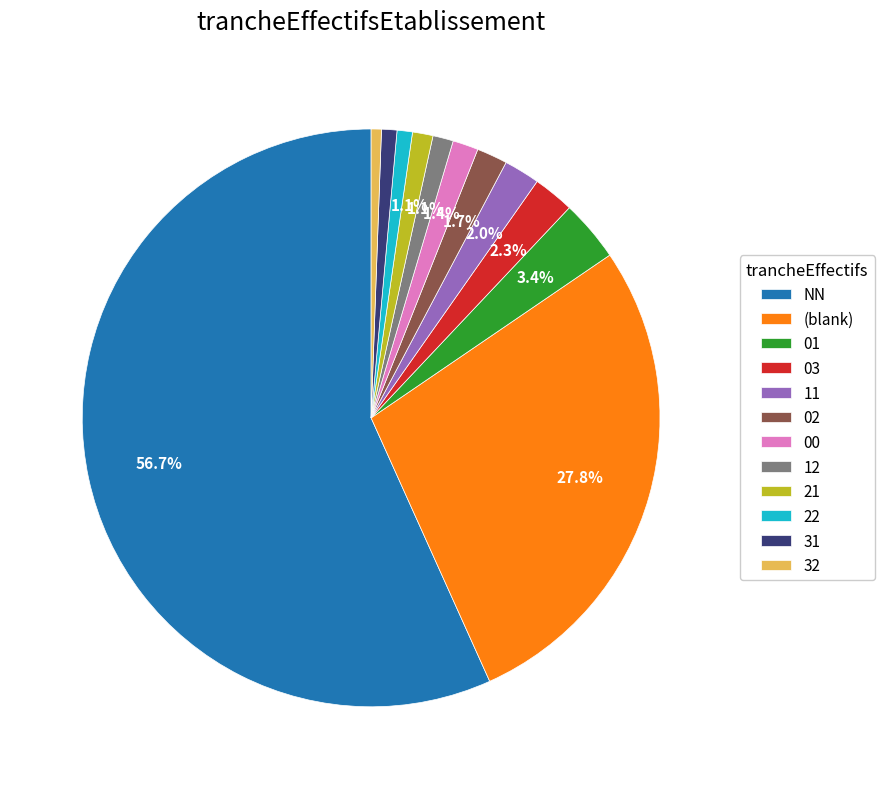

What percentage is NOT represented by 21?

98.9%